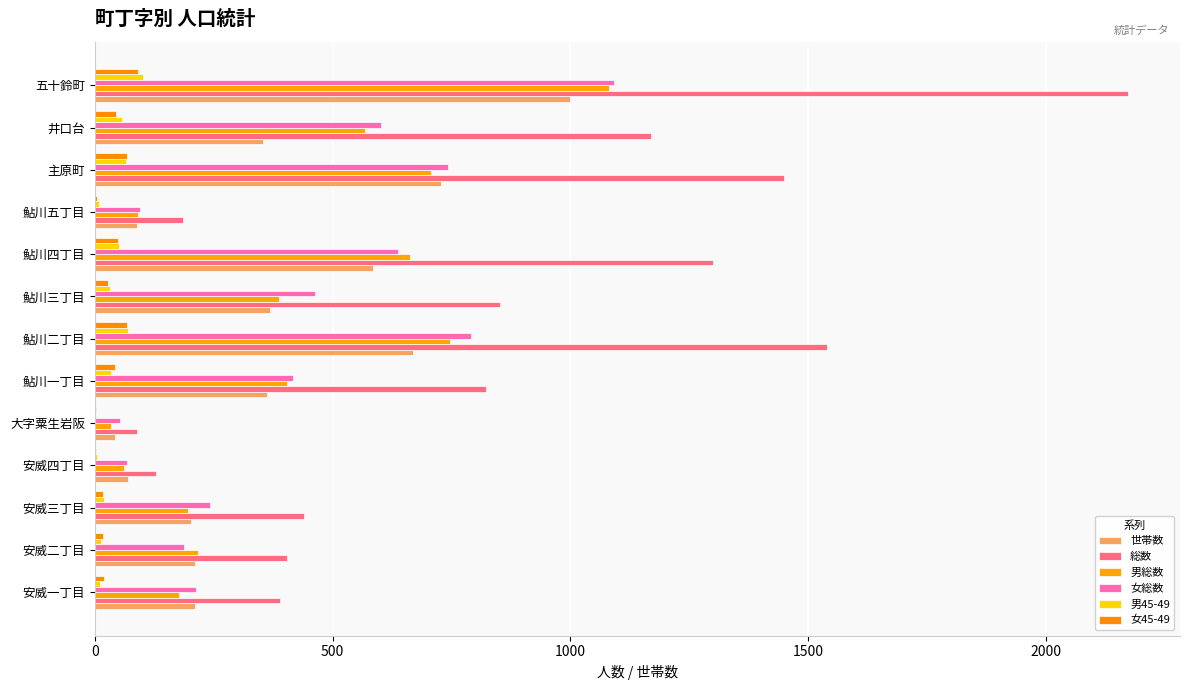

Which series has the largest range (max minus min)?

総数